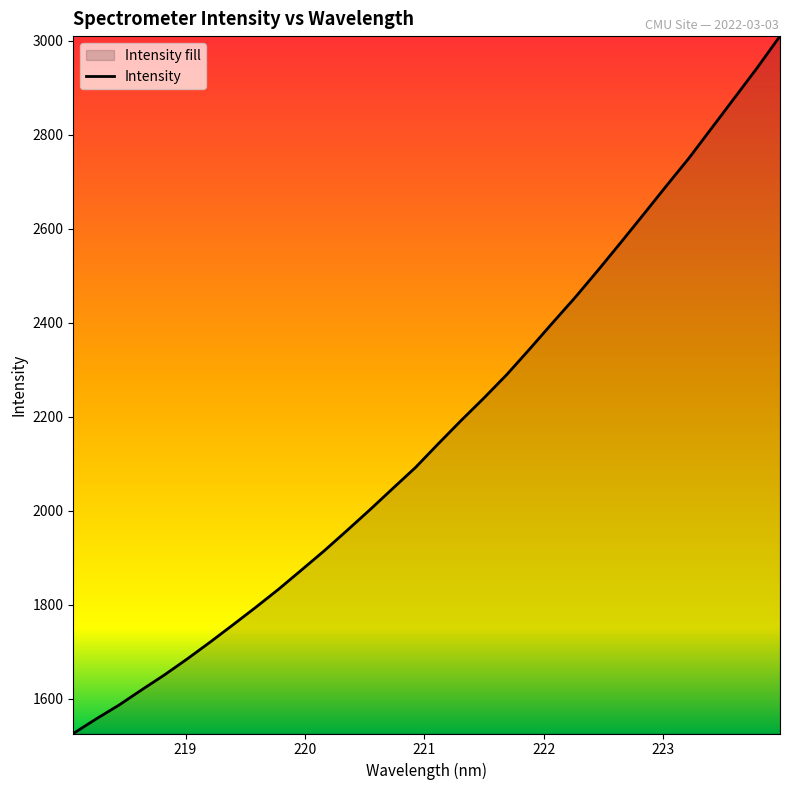

What is the greatest value displayed?

3009.7